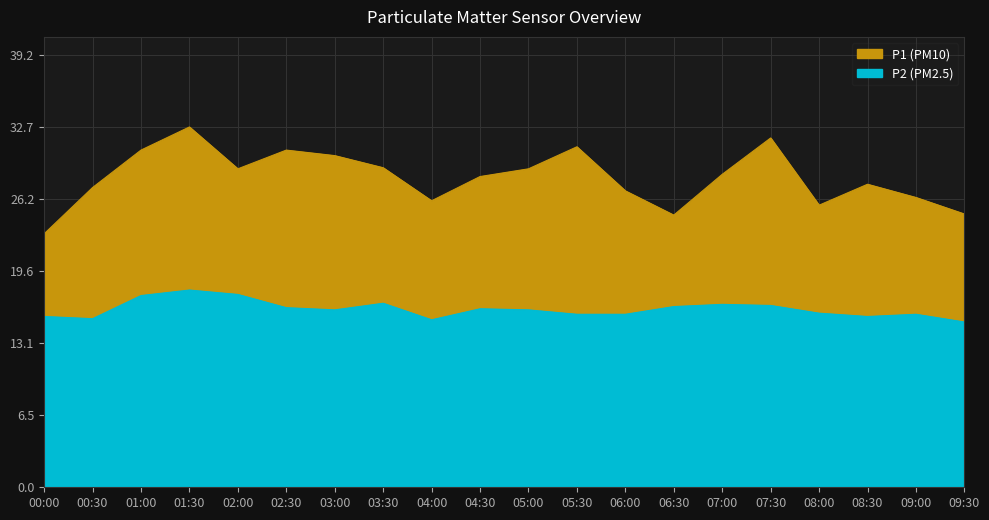

What is the sum of all P2 values?

323.1